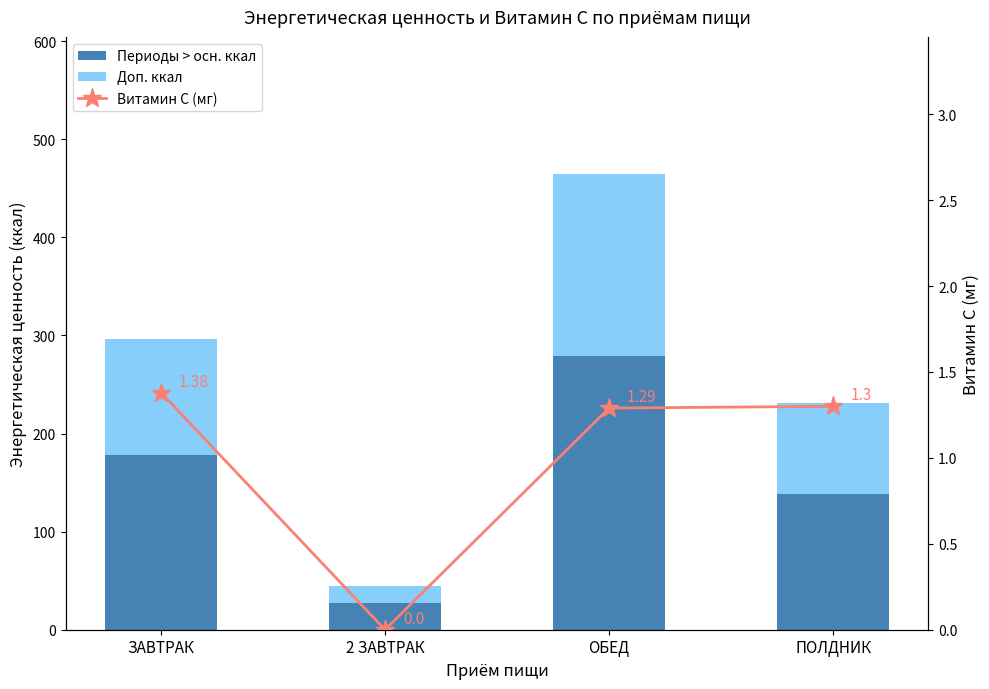

True or false: Витамин С (мг) has a value of 0.6 at ПОЛДНИК.

False